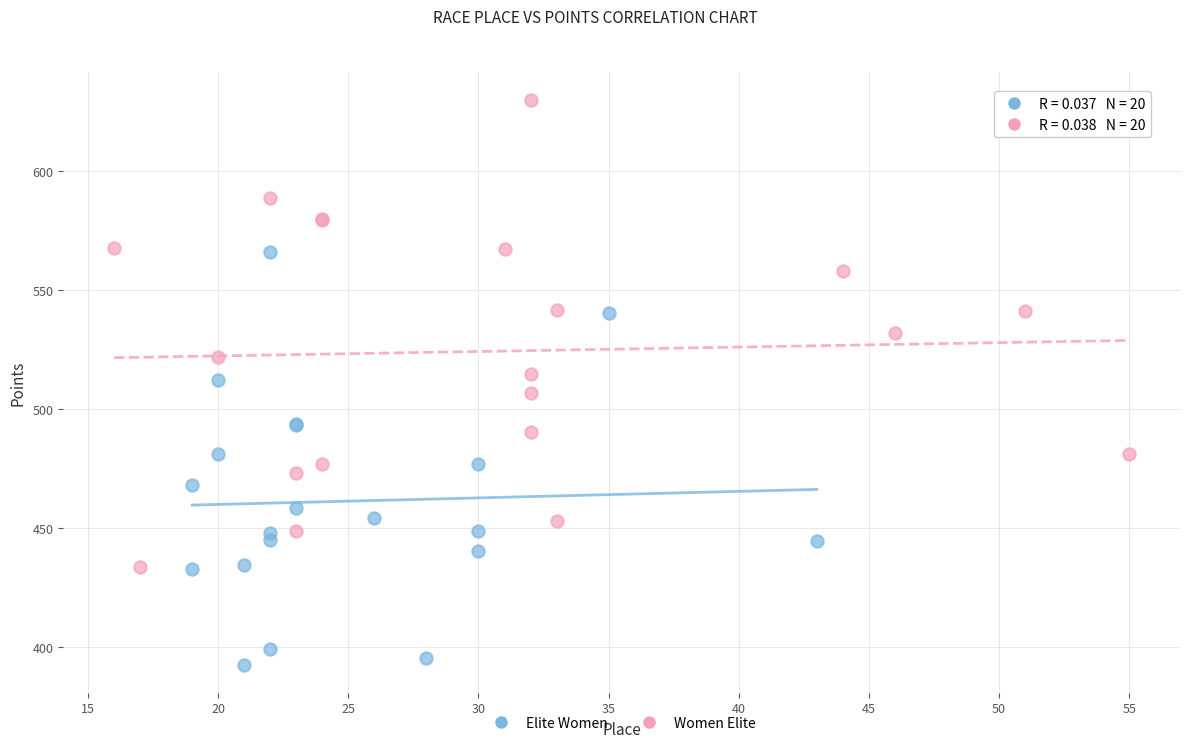

Which series contains the highest Y value?

Women Elite